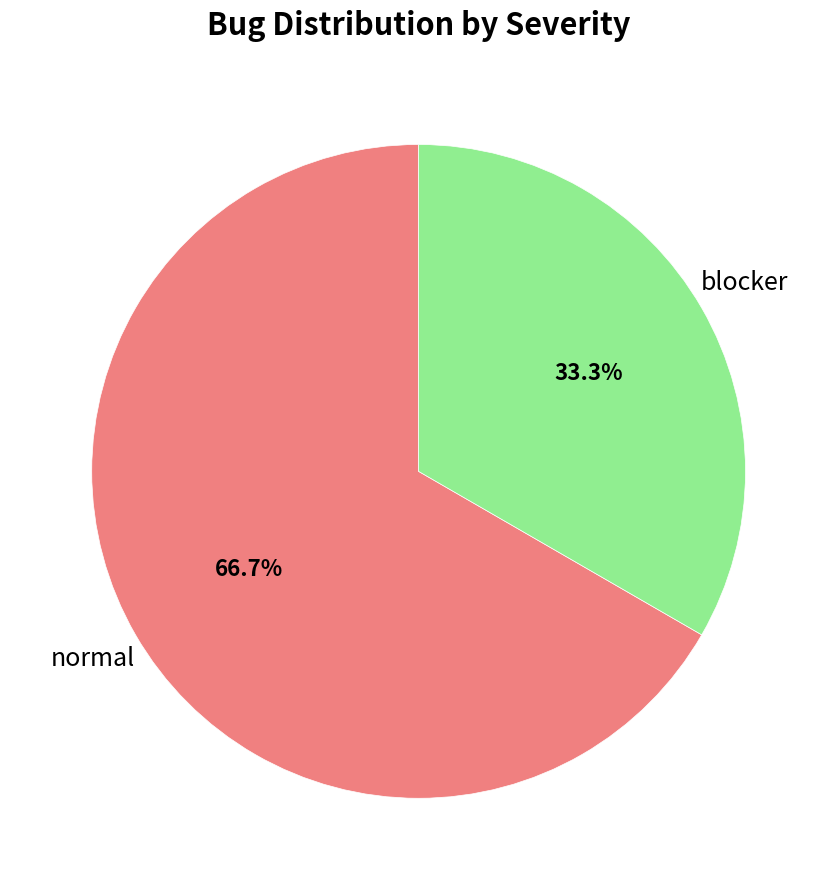

Is there a majority slice in this chart?

Yes